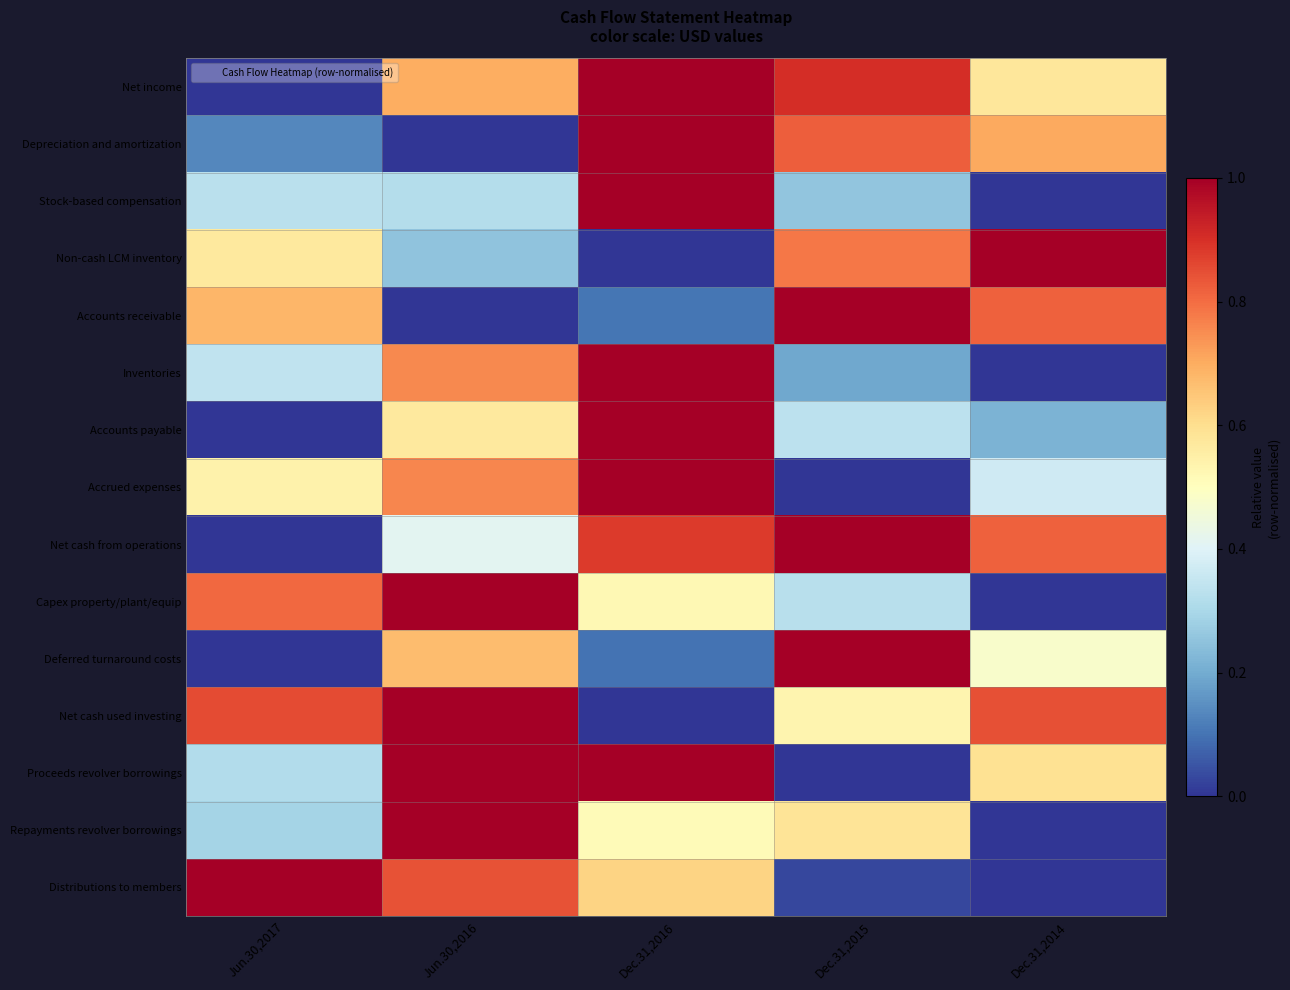

At how many categories does at least one series exceed 0?

5